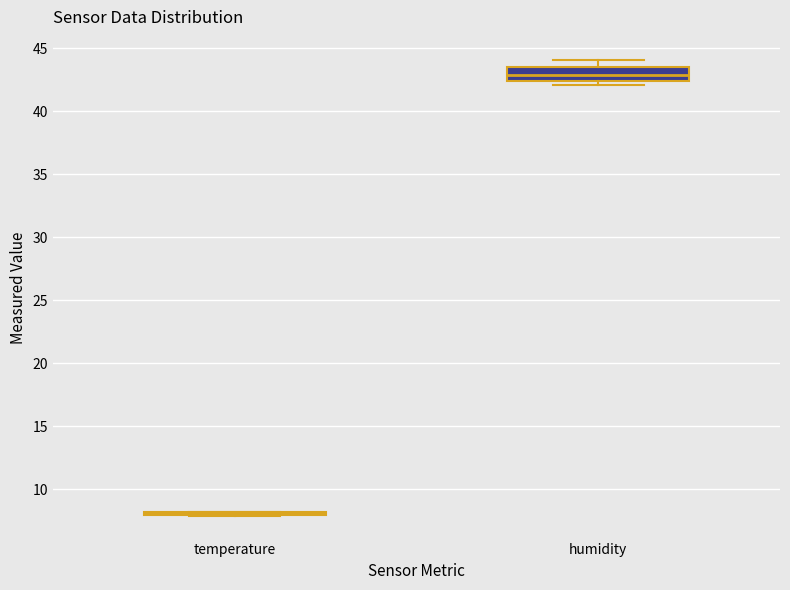

Where does the upper whisker of the box for humidity end on the y-axis? The values are not printed on the chart, so give them approximately, as read against the axis.

44.0